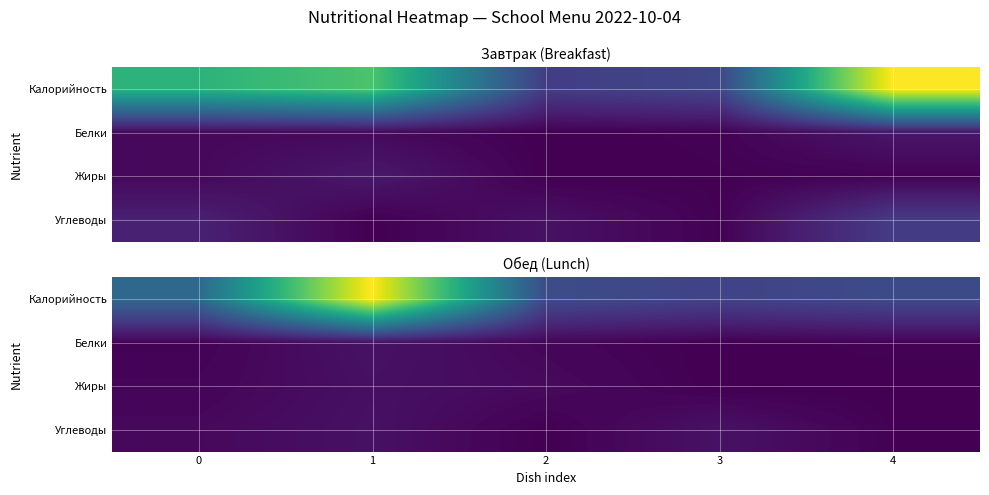

Is the value of Калорийность at 0 greater than the value of Жиры at 0?

Yes